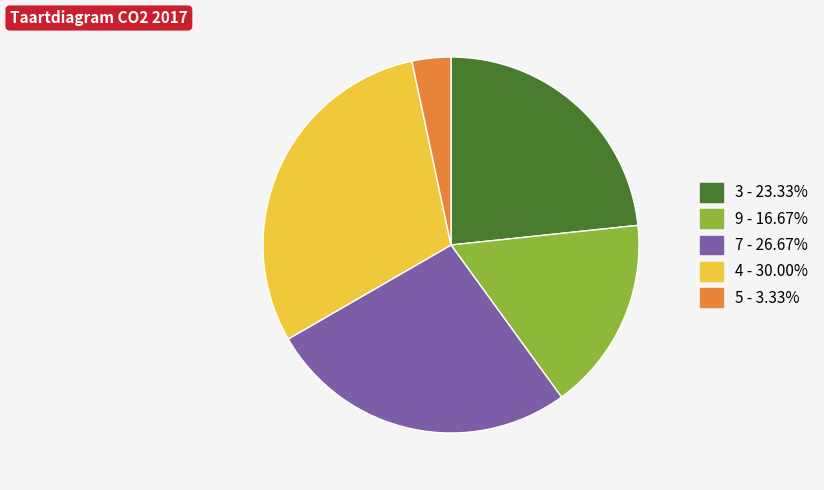

Is there a majority slice in this chart?

No